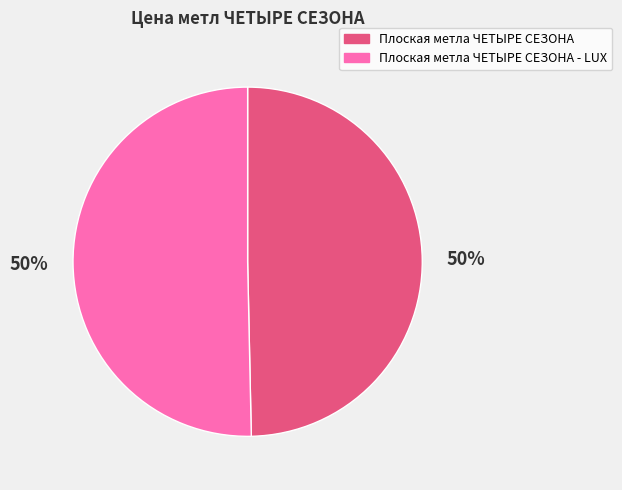

To the nearest percent, what is the average slice percentage?

50%